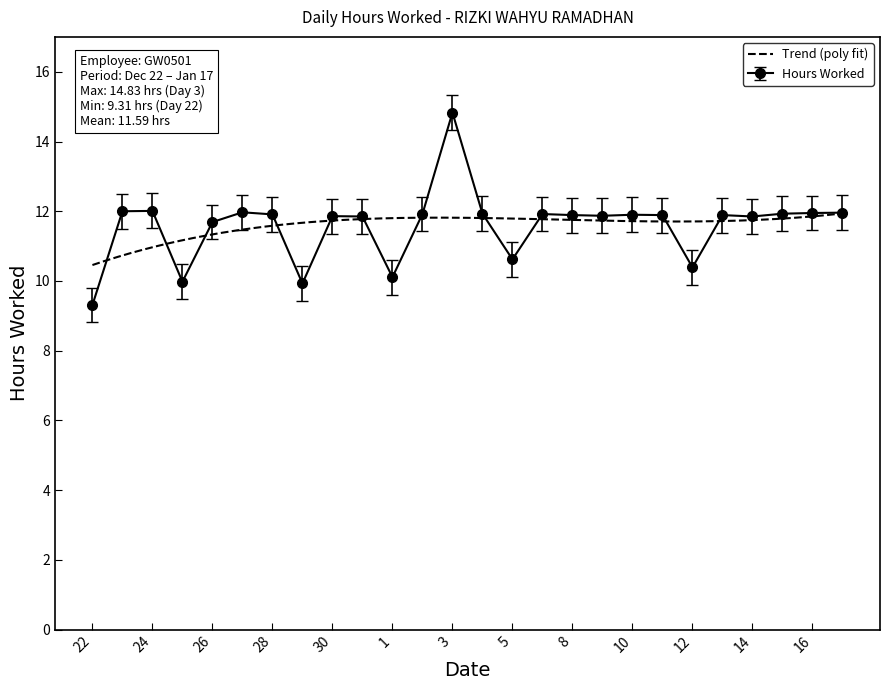

True or false: the data has more than 2 interior local peaks.

True